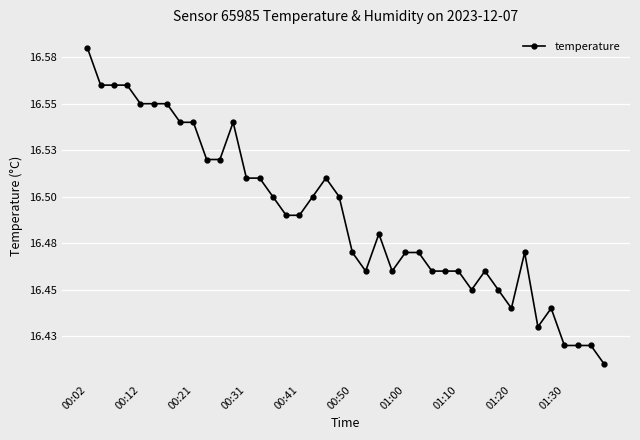

Does the chart have visible grid lines?

Yes